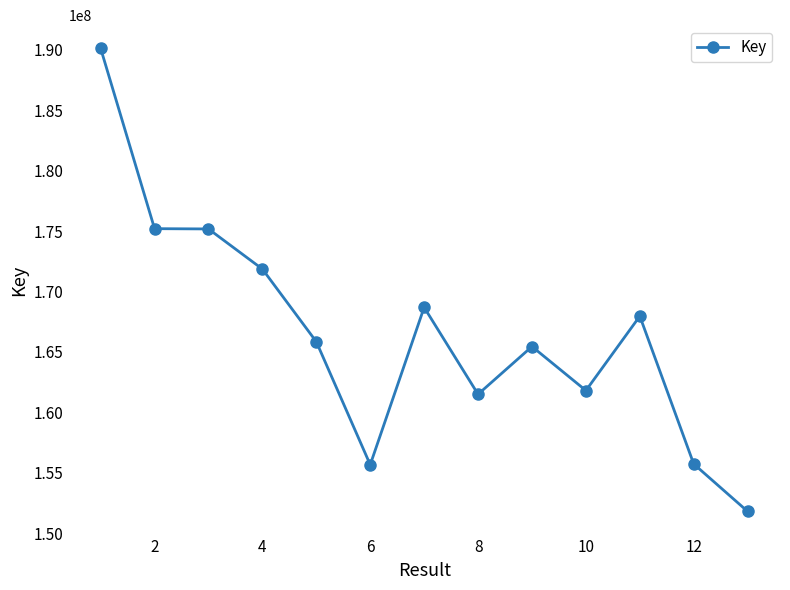

What is the difference between the maximum and minimum values?

38287535